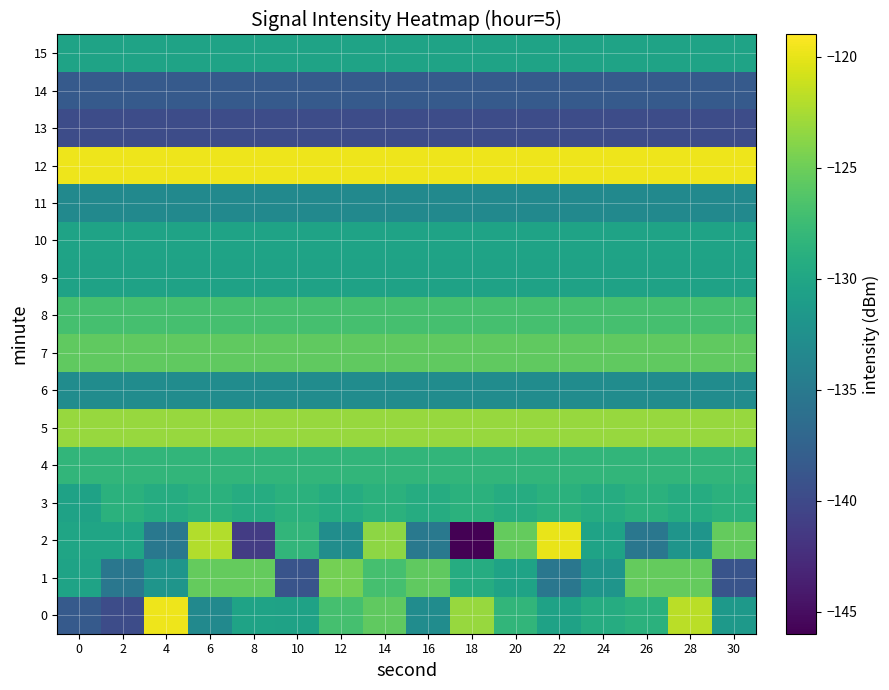

What is the difference between the highest and lowest values at 0?

20.1